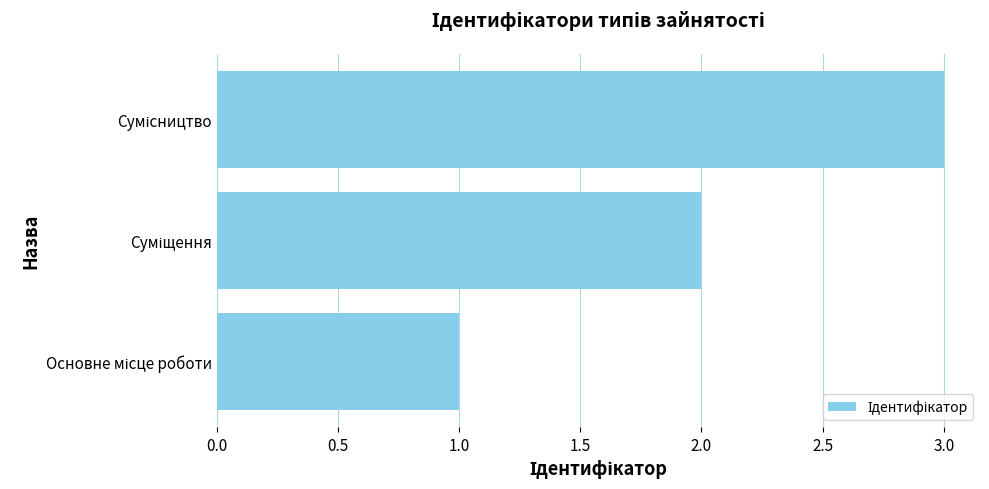

What is the maximum value shown in the chart?

3